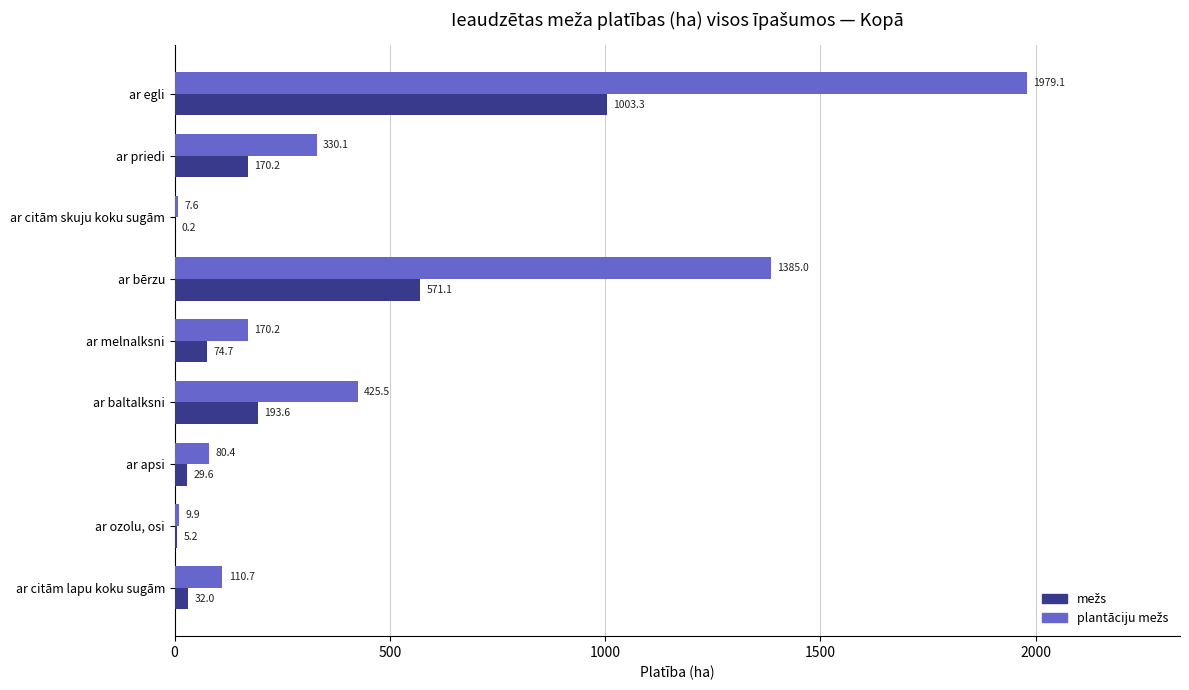

Which category has the highest value across all series?

ar egli